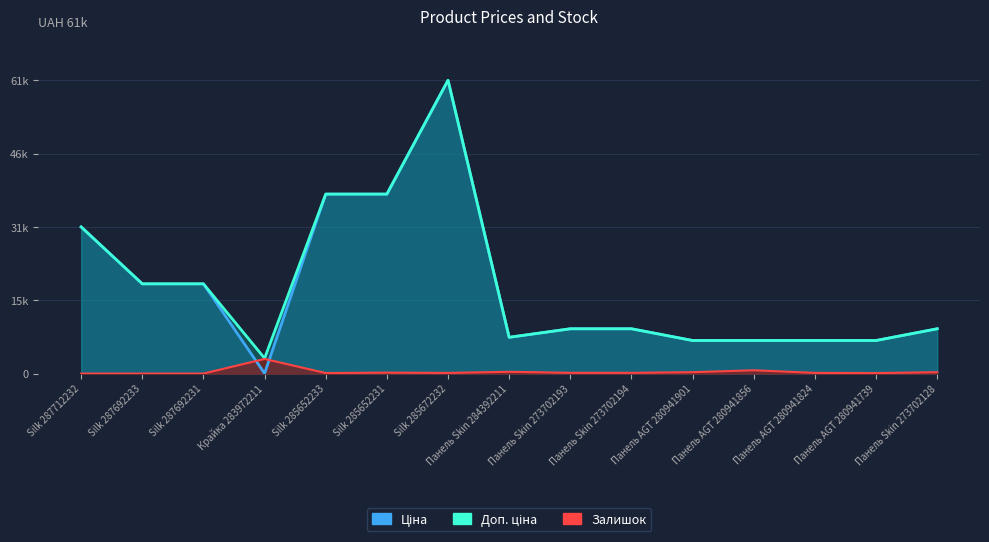

True or false: Залишок has a value of 0.0 at Silk 287692231.

True